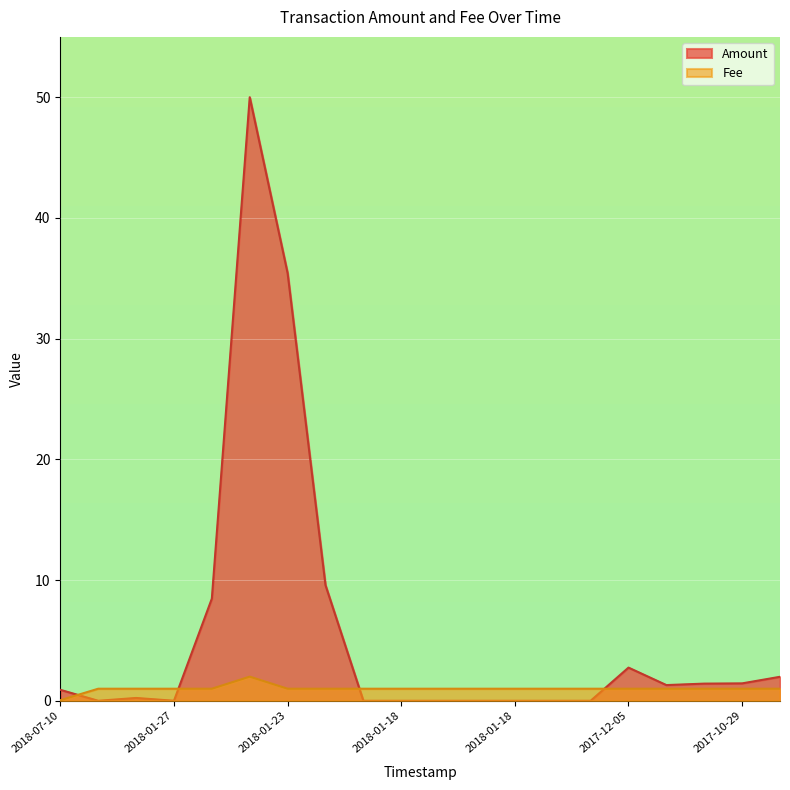

How many lines are shown in the chart?

2